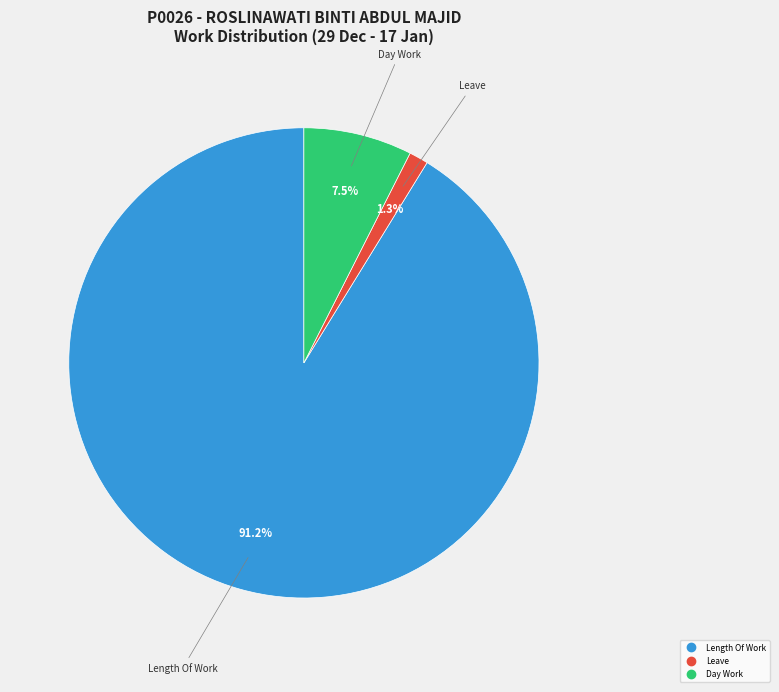

Does any single category account for the majority?

Yes